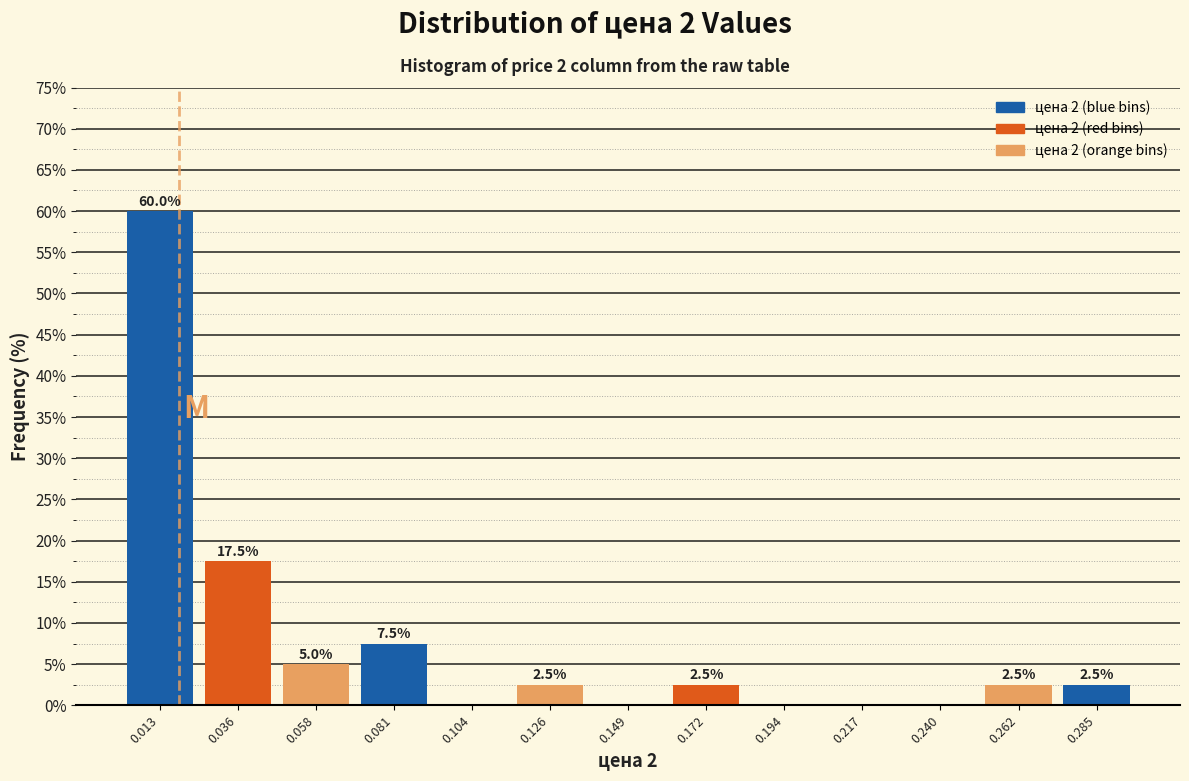

Which range on the x-axis has the tallest bar?

0.000 to 0.025